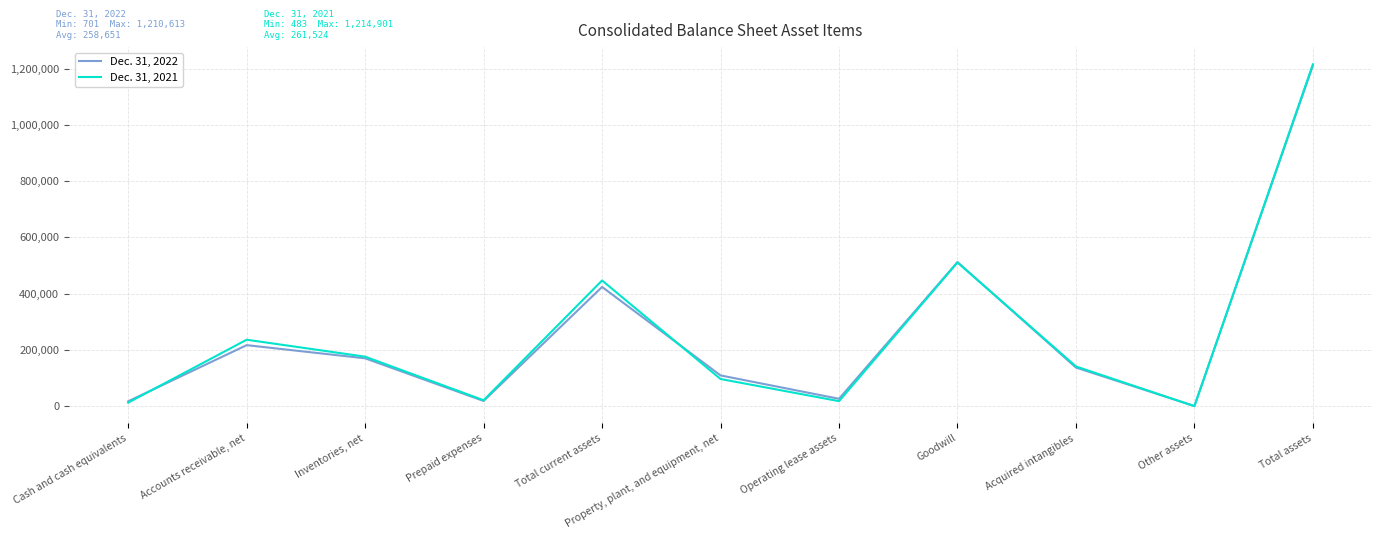

What is the spread (max minus min) of values at Inventories, net?

5847